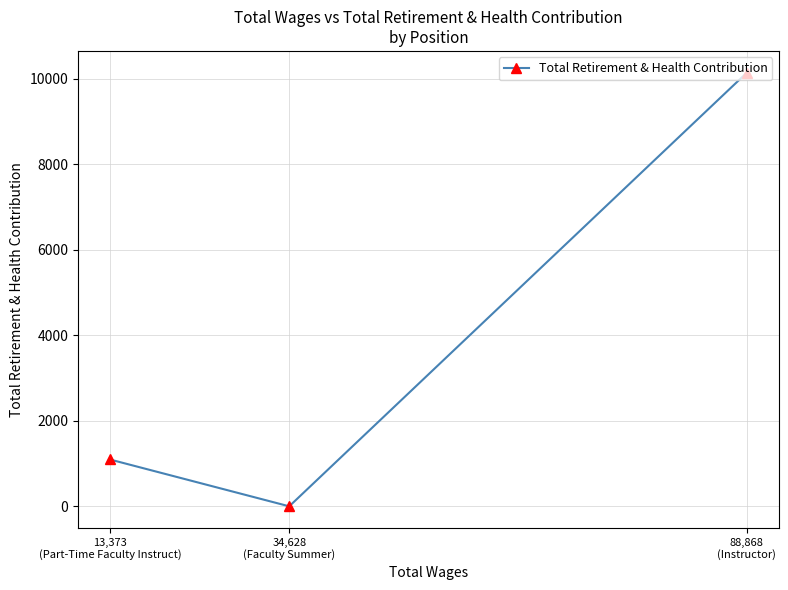

List the labels in order of value, largest first.

88,868
(Instructor), 13,373
(Part-Time Faculty Instruct), 34,628
(Faculty Summer)